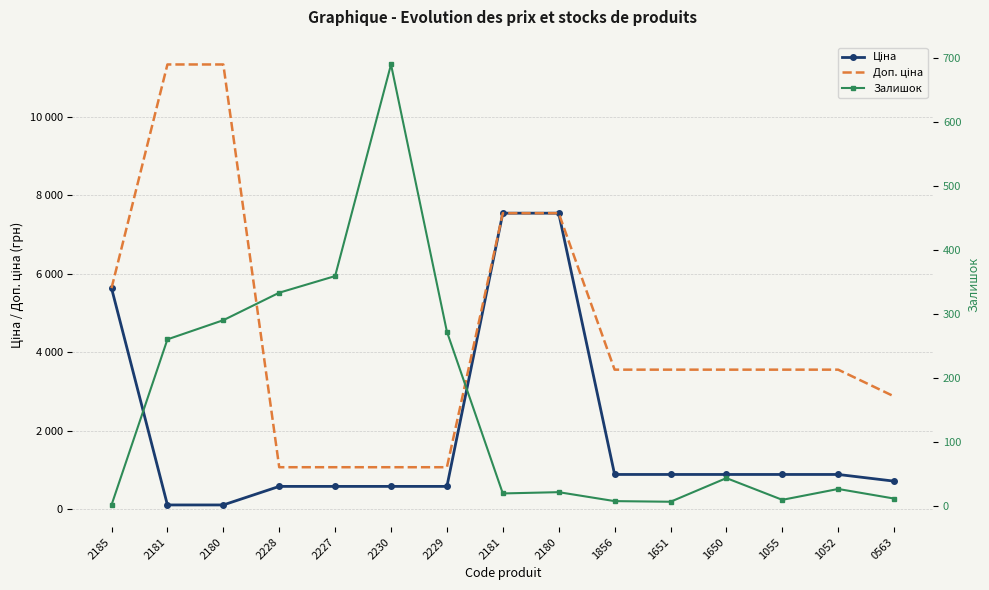

What is the sum of all Залишок values?

2347.0